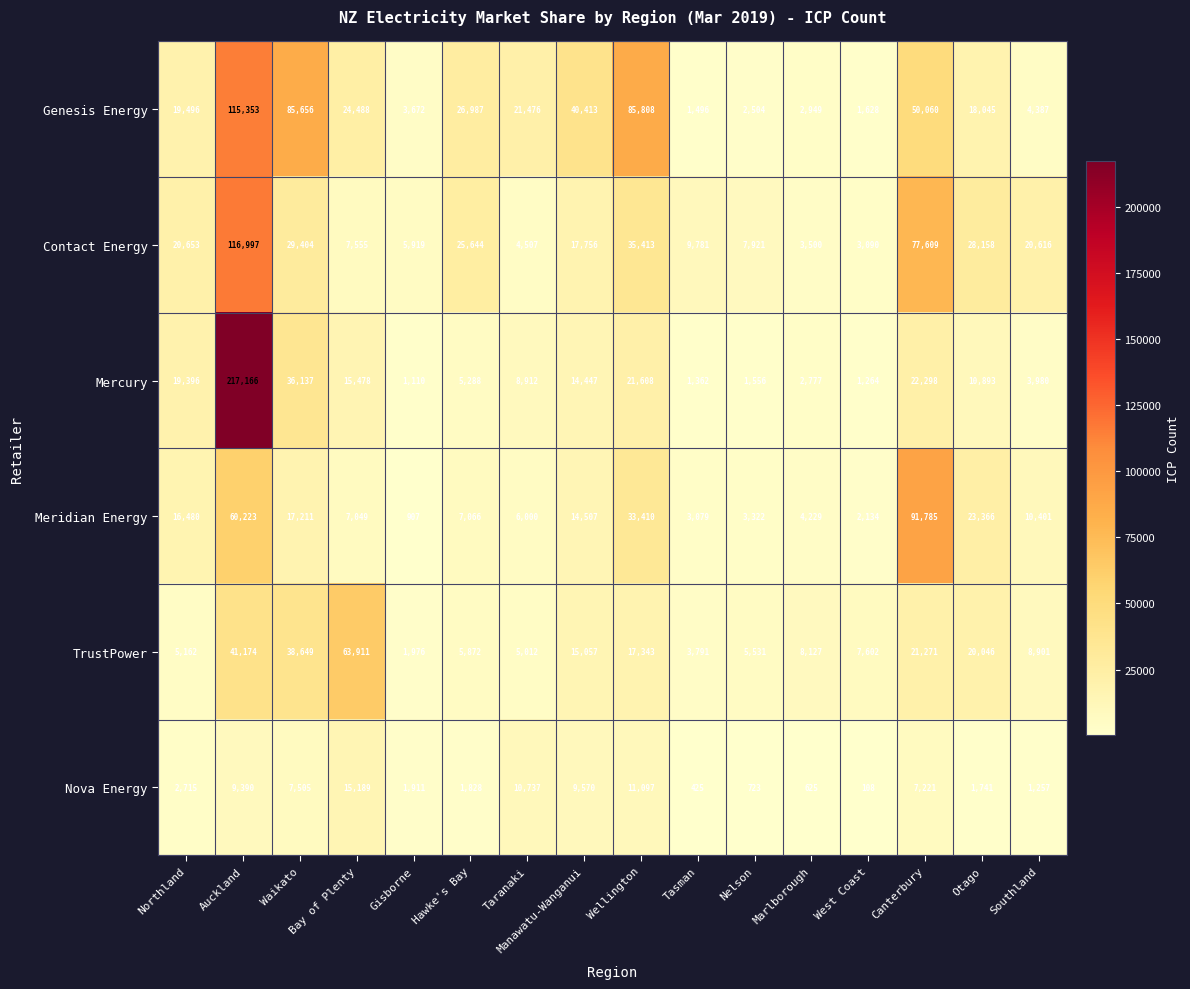

Which series changed the most between Bay of Plenty and Gisborne?

TrustPower